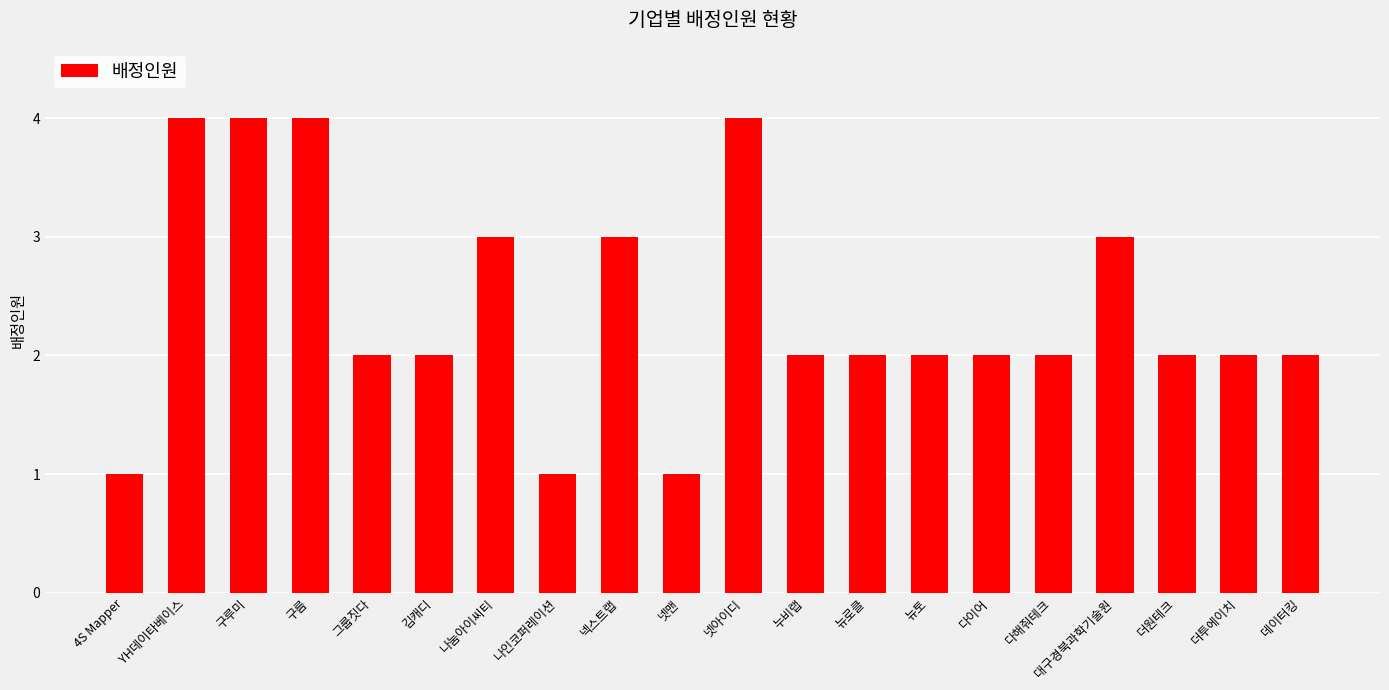

What is the difference between the maximum and minimum values?

3